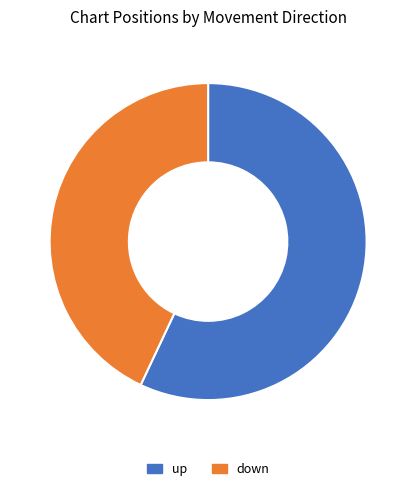

Rank the categories by value from highest to lowest.

up, down